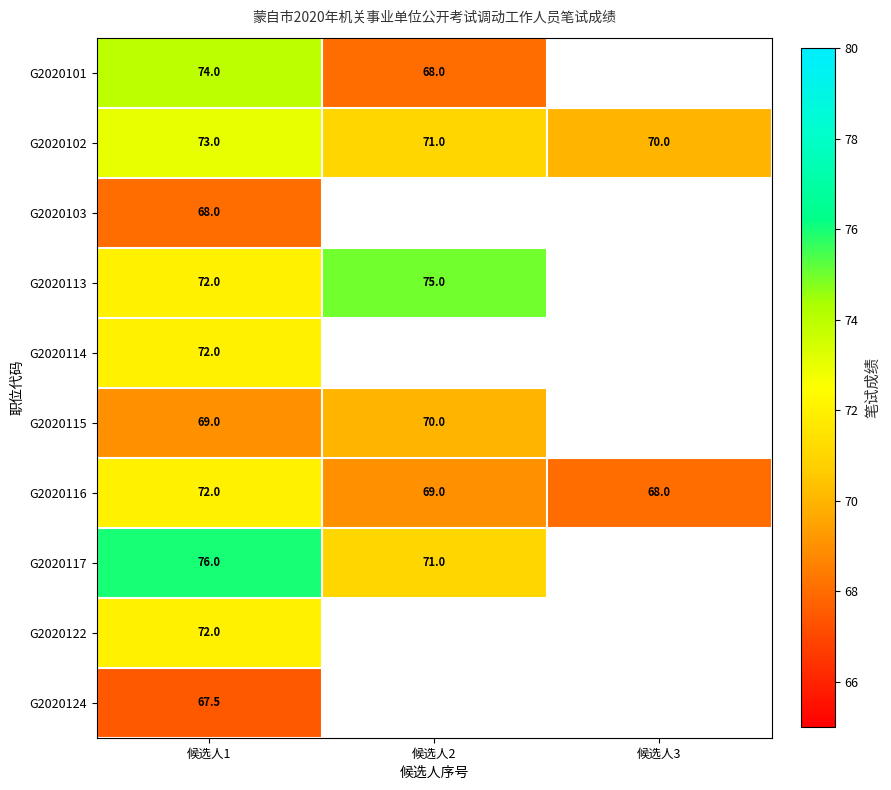

How many G2020116 values are between 68 and 72?

3